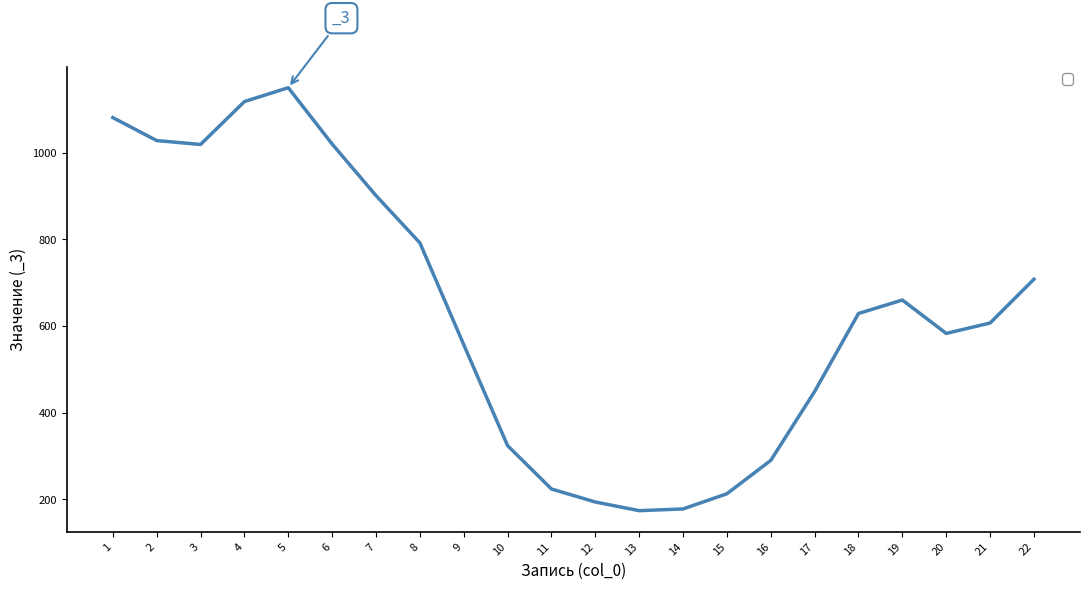

The value at 20 is 221. True or false?

False